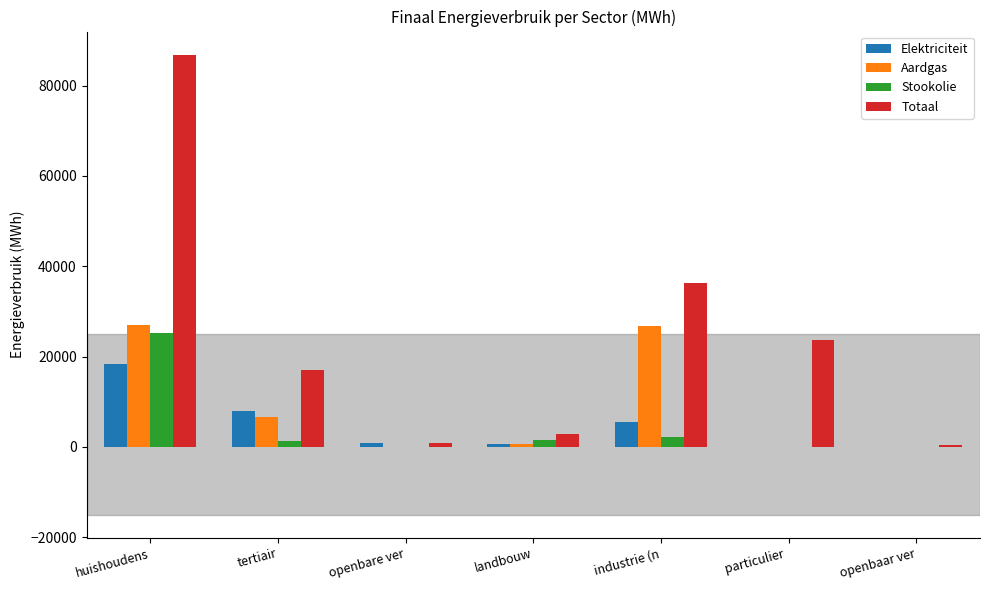

Where is Aardgas nearest to the value 13496?

tertiair